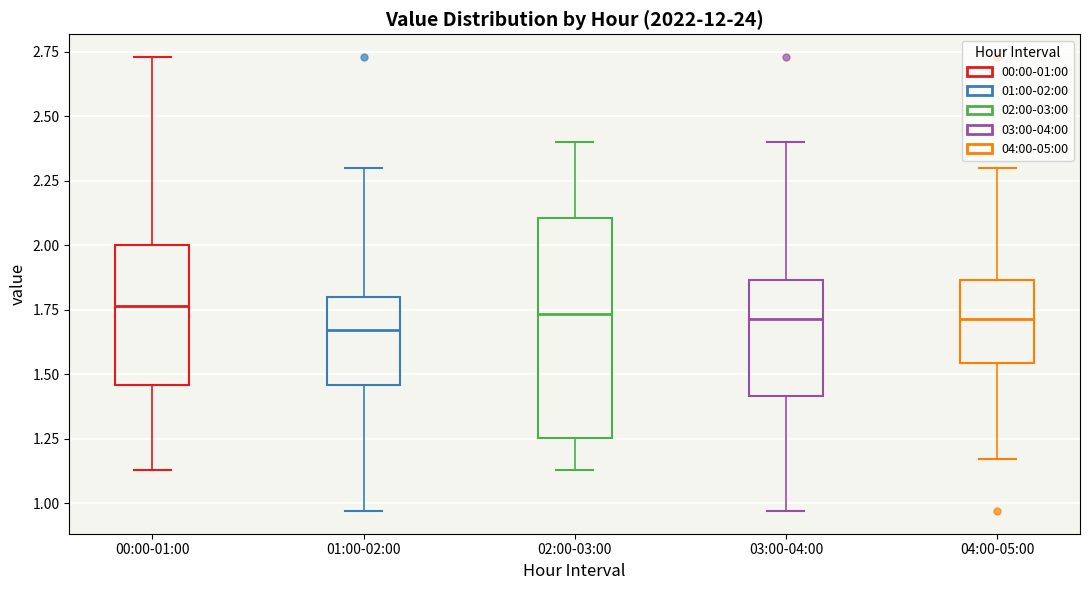

Reading left to right, read every box against the y-axis: the position of its median line, the range the box covers, and the ends of its whiskers. The values are not printed on the chart, so give them approximately, as read against the axis.

00:00-01:00: median 1.75, box 1.45 to 2.00, whiskers 1.15 to 2.75
01:00-02:00: median 1.65, box 1.45 to 1.80, whiskers 0.95 to 2.30
02:00-03:00: median 1.75, box 1.25 to 2.10, whiskers 1.15 to 2.40
03:00-04:00: median 1.70, box 1.40 to 1.85, whiskers 0.95 to 2.40
04:00-05:00: median 1.70, box 1.55 to 1.85, whiskers 1.15 to 2.30